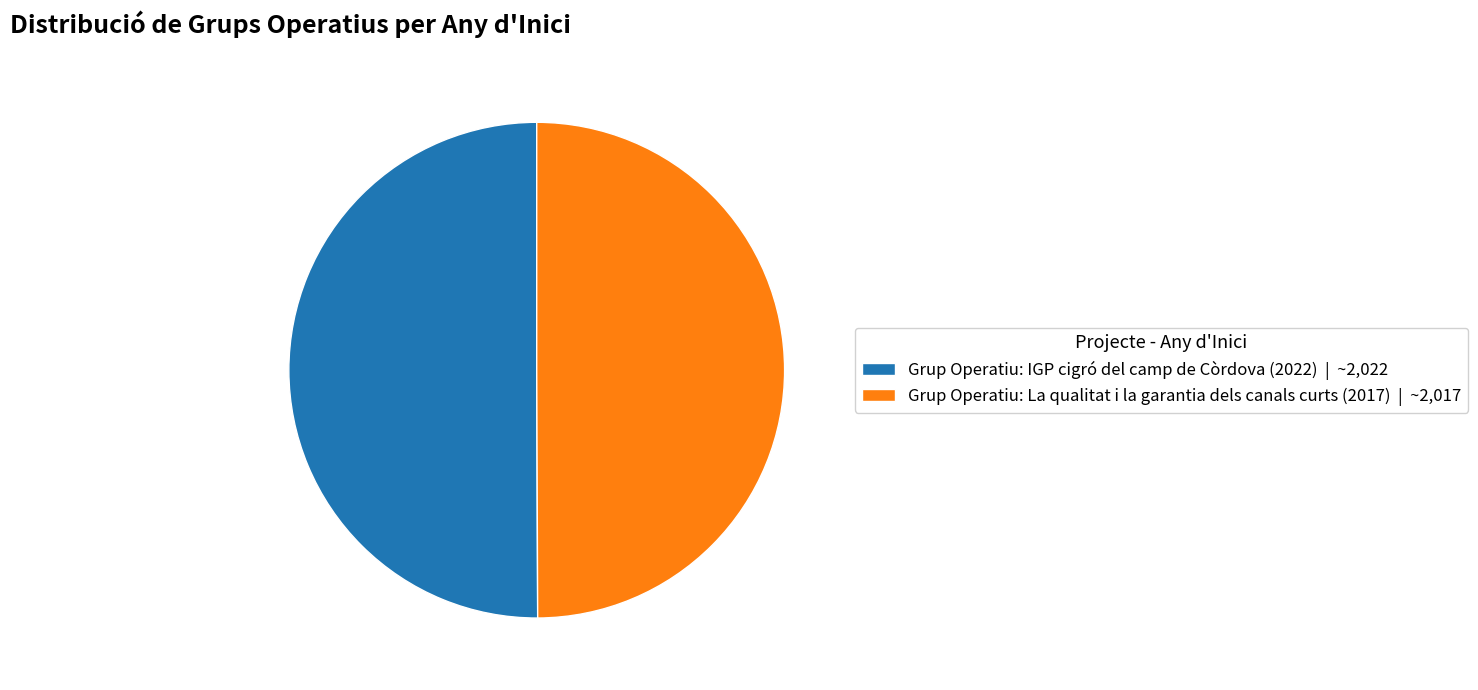

The Grup Operatiu: IGP cigró del camp de Còrdova (2022) | ~2,022 slice represents 45% of the pie. True or false?

False